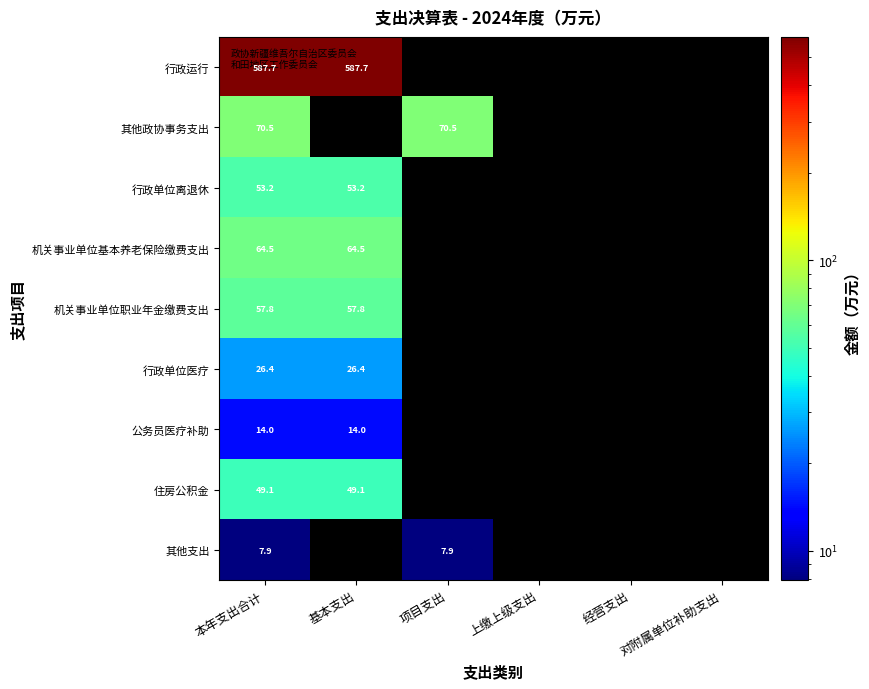

The value of 其他政协事务支出 at 本年支出合计 is 126.8. True or false?

False